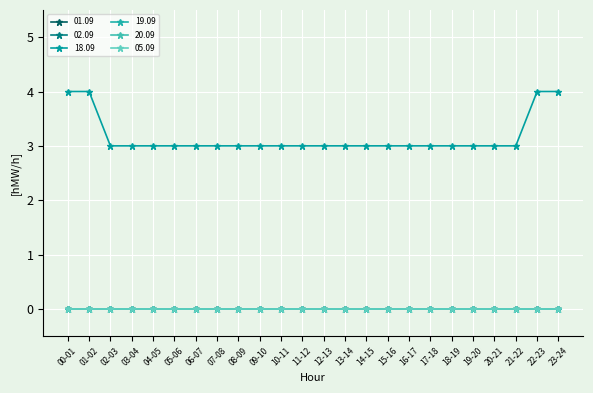

Rank the categories by 05.09 value from lowest to highest.

00-01, 01-02, 02-03, 03-04, 04-05, 05-06, 06-07, 07-08, 08-09, 09-10, 10-11, 11-12, 12-13, 13-14, 14-15, 15-16, 16-17, 17-18, 18-19, 19-20, 20-21, 21-22, 22-23, 23-24